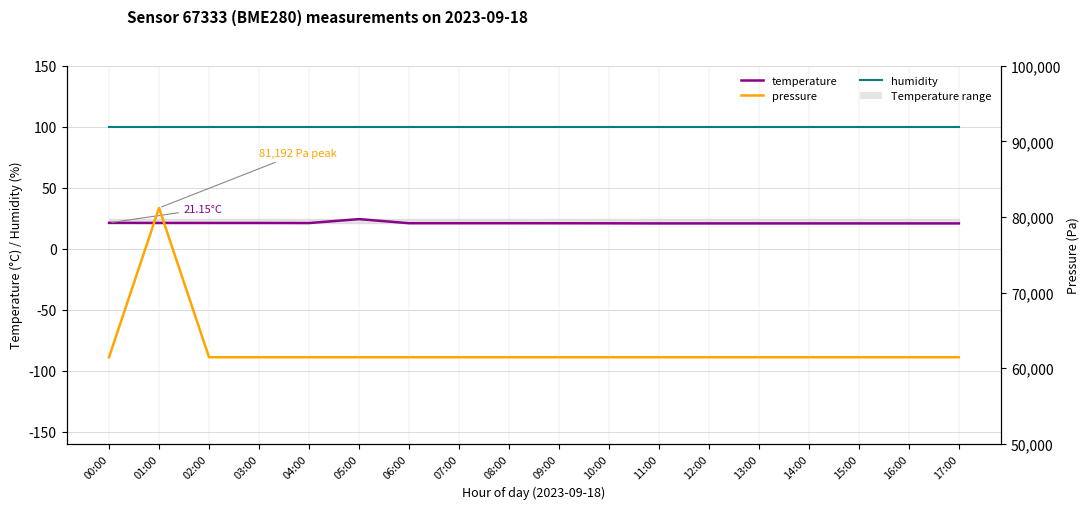

Reading left to right, transcribe all the data shown in this chart.

temperature: 00:00=21.1	01:00=21.1	02:00=21.1	03:00=21.1	04:00=21.0	05:00=24.2	06:00=20.9	07:00=20.9	08:00=20.9	09:00=20.8	10:00=20.8	11:00=20.7	12:00=20.7	13:00=20.7	14:00=20.7	15:00=20.7	16:00=20.7	17:00=20.7
humidity: 00:00=100.0	01:00=100.0	02:00=100.0	03:00=100.0	04:00=100.0	05:00=100.0	06:00=100.0	07:00=100.0	08:00=100.0	09:00=100.0	10:00=100.0	11:00=100.0	12:00=100.0	13:00=100.0	14:00=100.0	15:00=100.0	16:00=100.0	17:00=100.0
pressure: 00:00=61447.7	01:00=81191.6	02:00=61447.7	03:00=61447.7	04:00=61447.7	05:00=61447.7	06:00=61447.7	07:00=61447.7	08:00=61447.7	09:00=61447.7	10:00=61447.7	11:00=61447.7	12:00=61447.7	13:00=61447.7	14:00=61447.7	15:00=61447.7	16:00=61447.7	17:00=61447.7